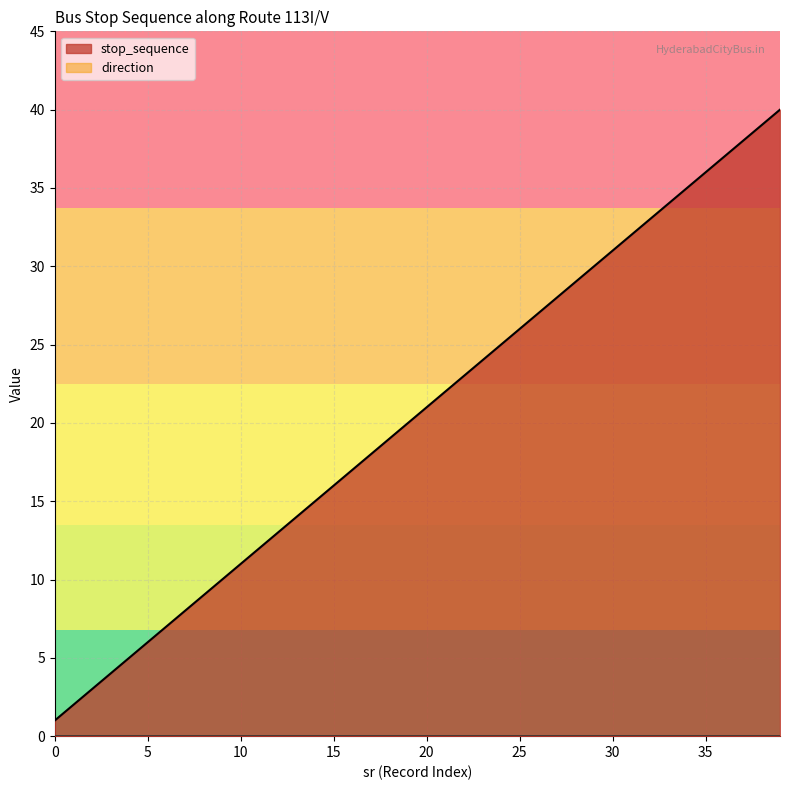

How many lines are shown in the chart?

2